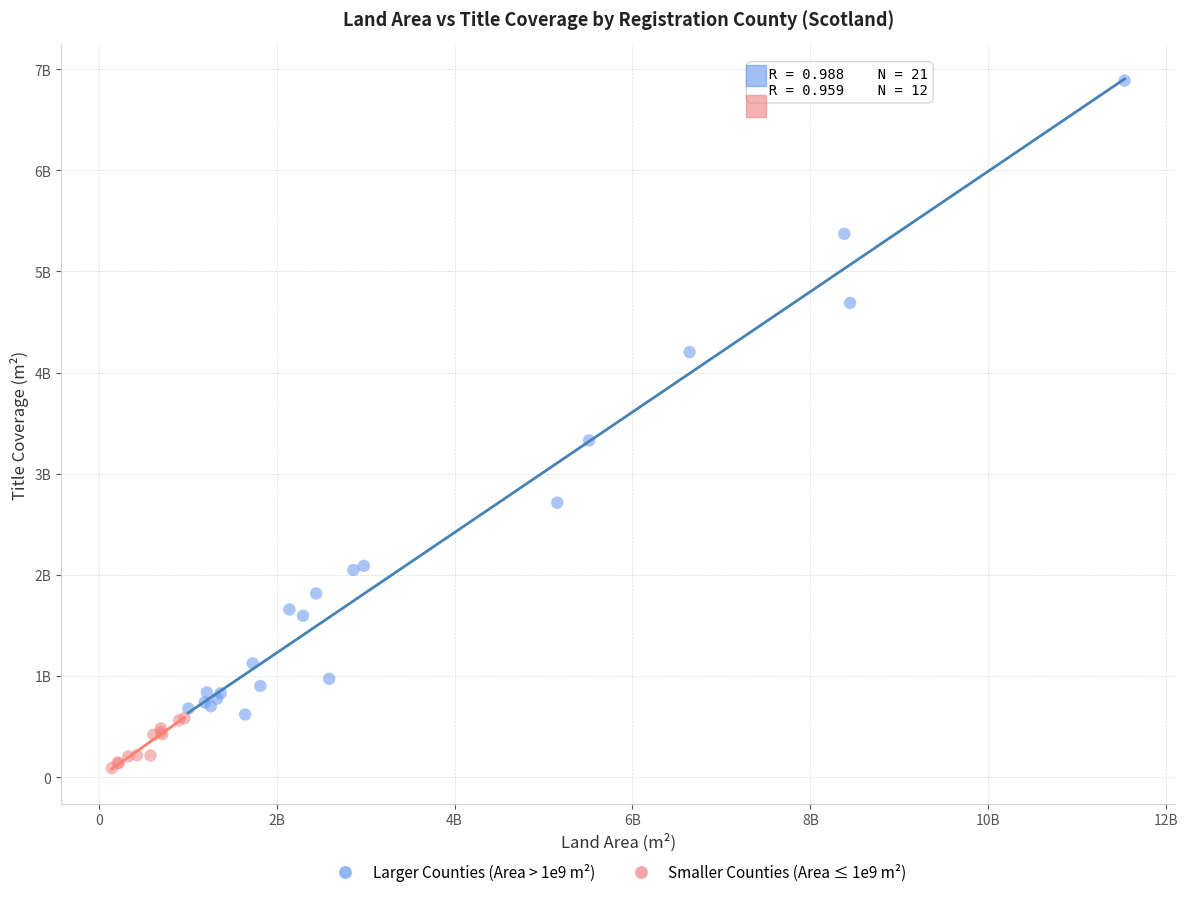

What are all the series names shown in the legend?

Larger Counties (Area > 1e9 m²), Smaller Counties (Area ≤ 1e9 m²)